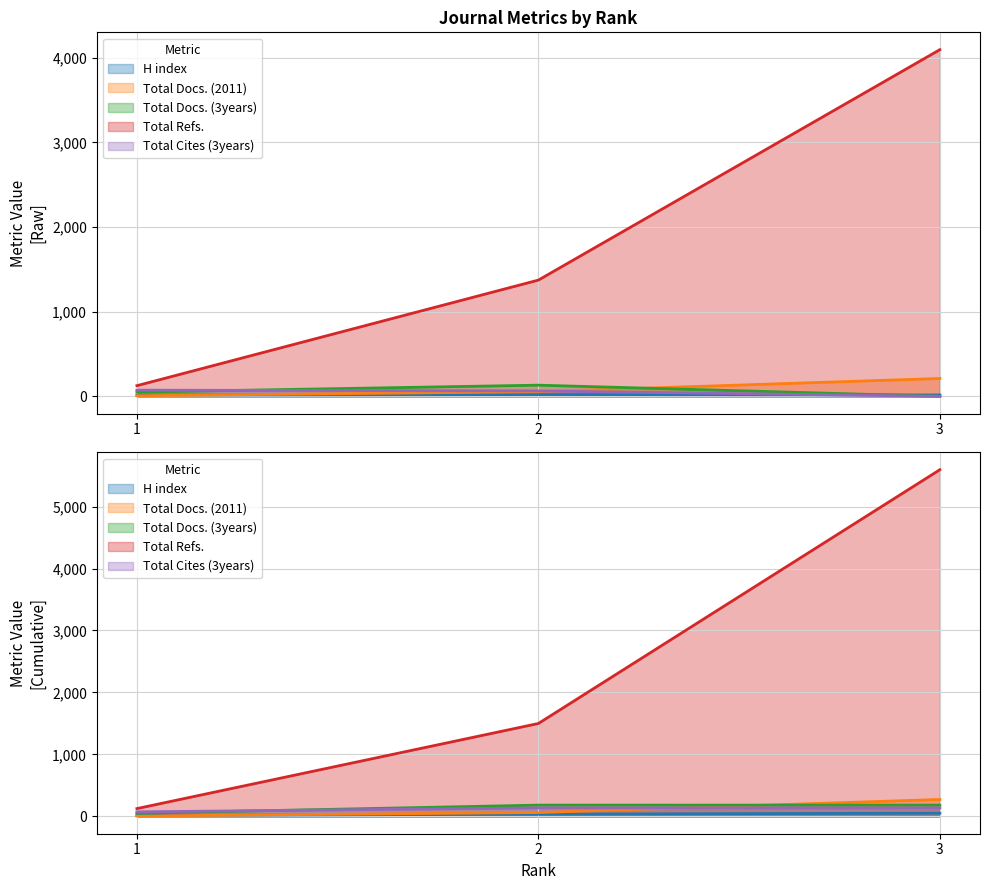

Reading left to right, list all the values displayed in this chart.

H index: 15	21	16
Total Docs. (2011): 7	55	211
Total Docs. (3years): 50	132	0
Total Refs.: 126	1373	4095
Total Cites (3years): 73	64	0